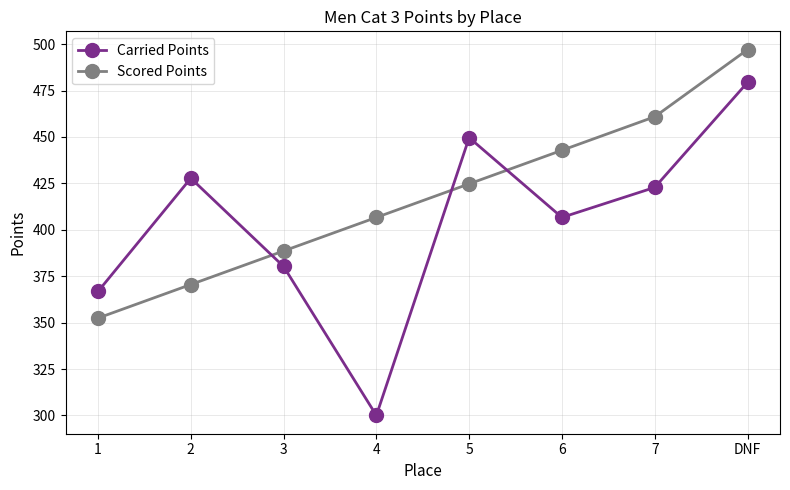

In Carried Points, how many points are higher than both neighbors (excluding endpoints)?

2